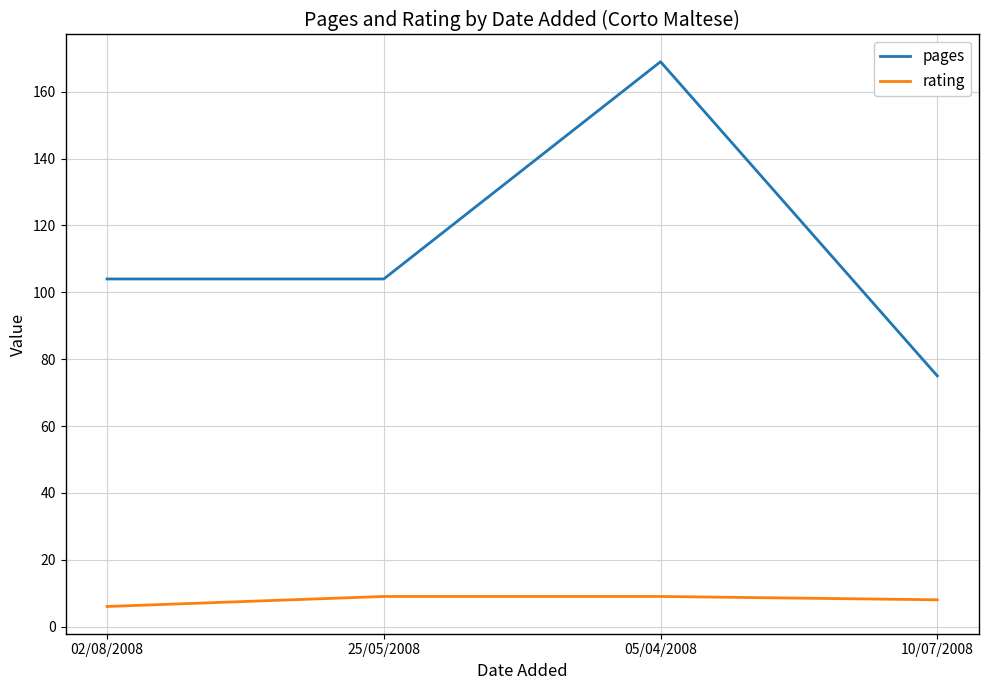

What is the minimum value shown in the chart?

6